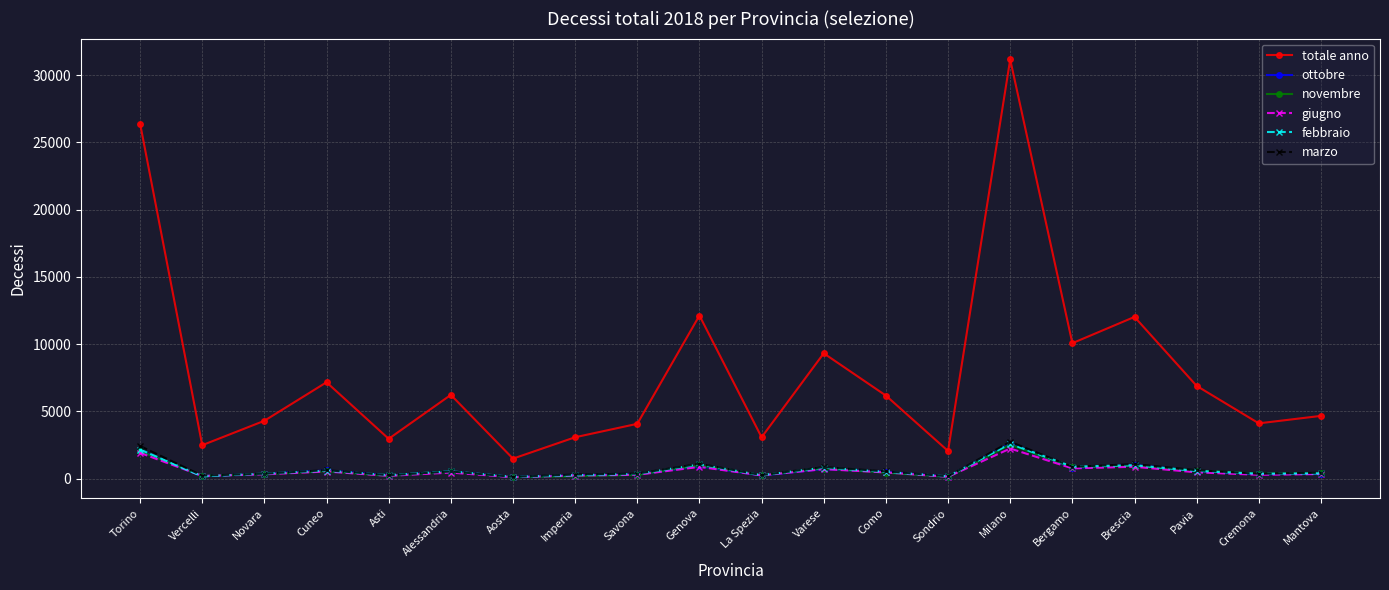

Where is the first local minimum for totale anno?

Vercelli